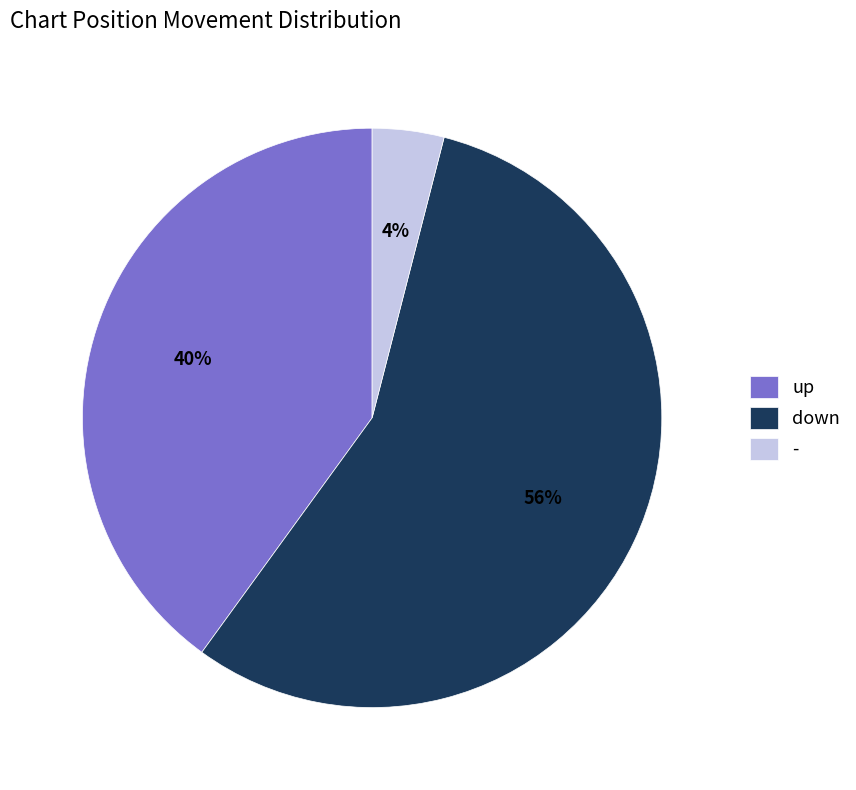

Do up and - together represent more than half of the pie?

No